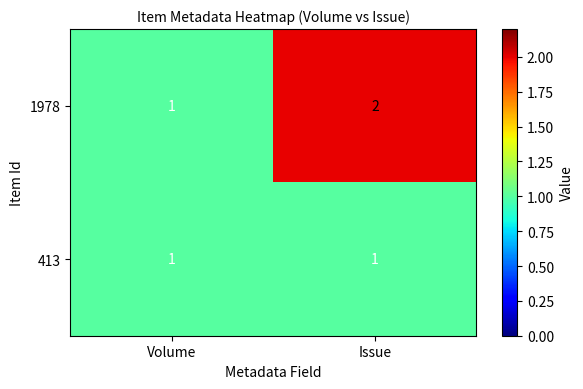

Reading left to right, list all the values displayed in this chart.

1978: 1	2
413: 1	1